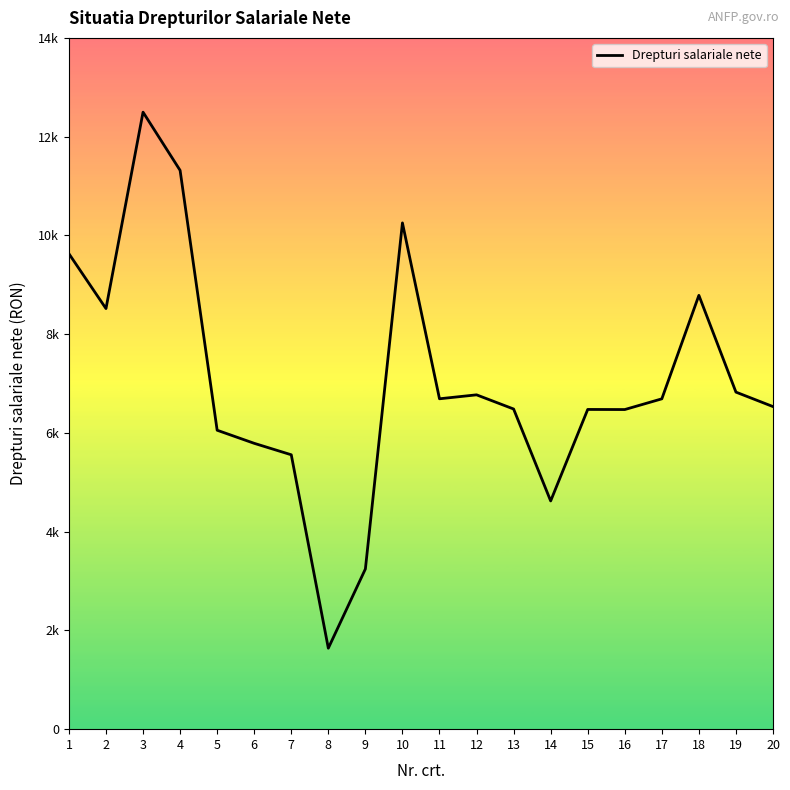

What is the maximum value shown in the chart?

12496